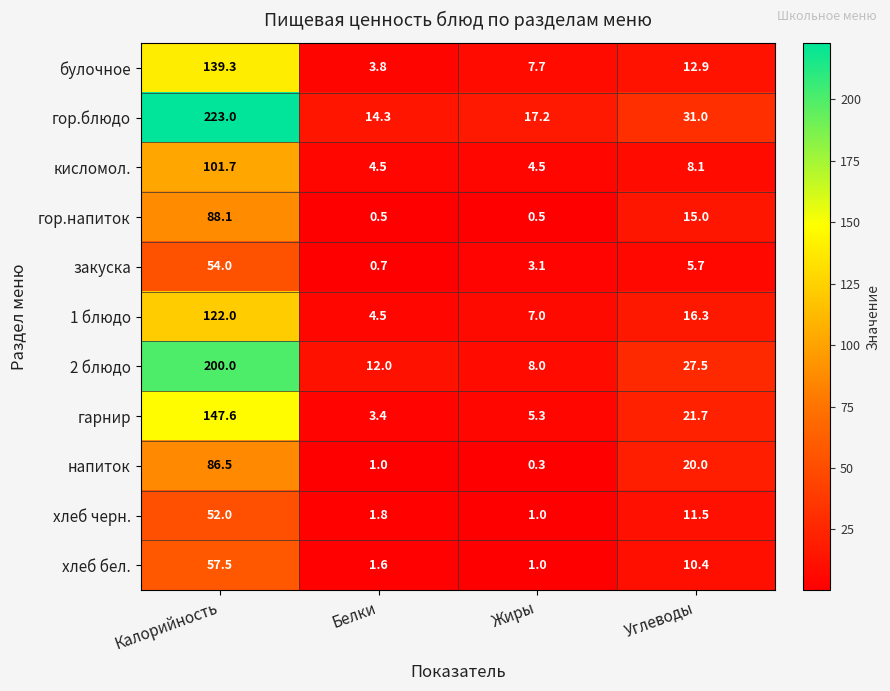

At which label is гарнир closest to 75?

Углеводы